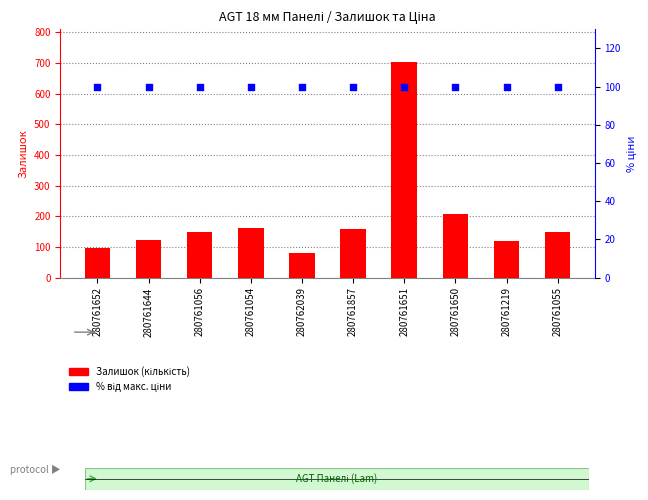

Is the value of Залишок (кількість) at 280761650 greater than the value of Відсоток ціни at 280761651?

Yes